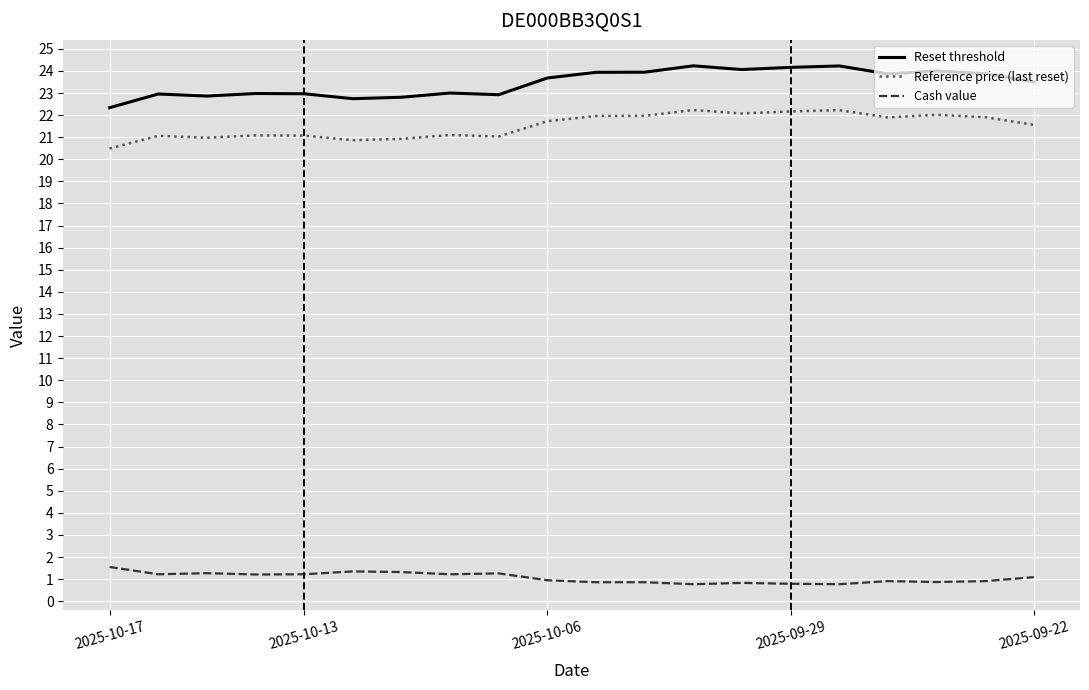

What is the difference between the maximum and minimum values in the Reference price (last reset) series?

1.7